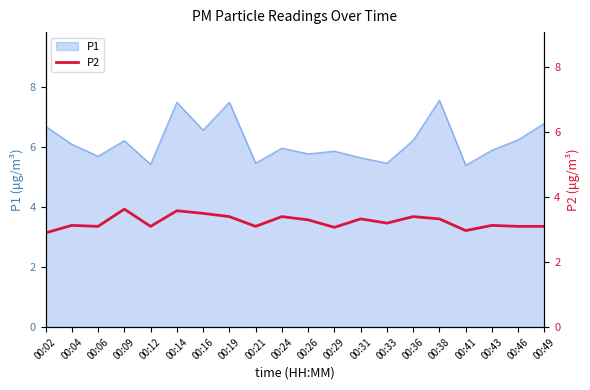

Which has a higher value, 00:19 or 00:12?

00:19